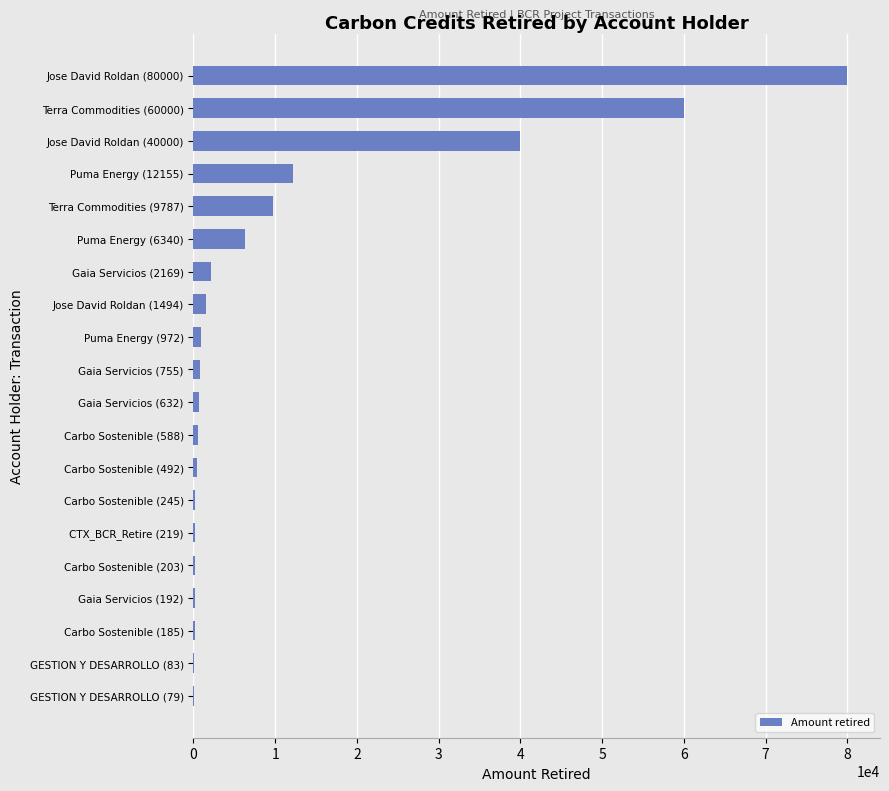

At which category does the chart reach its peak across all series?

Jose David Roldan (80000)